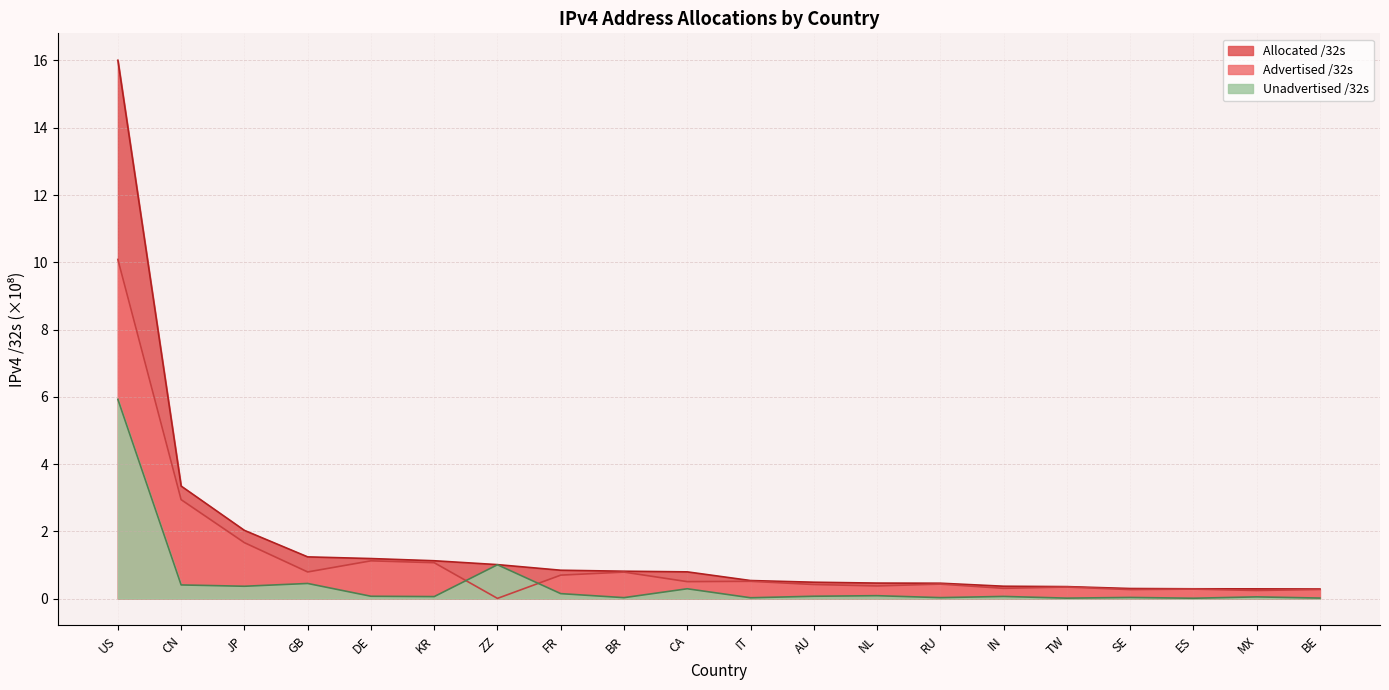

What is the label of the 8th point from the right?

NL